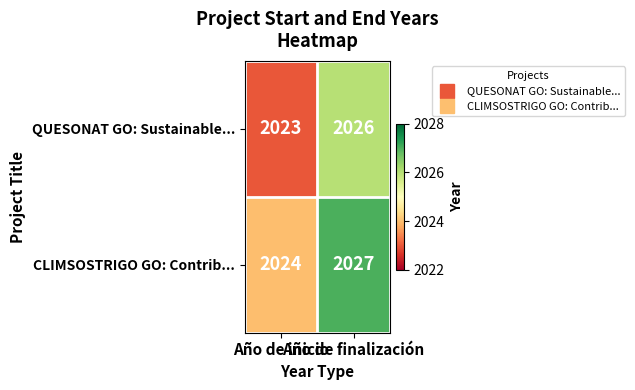

What is the sum of all CLIMSOSTRIGO GO: Contrib... values?

4051